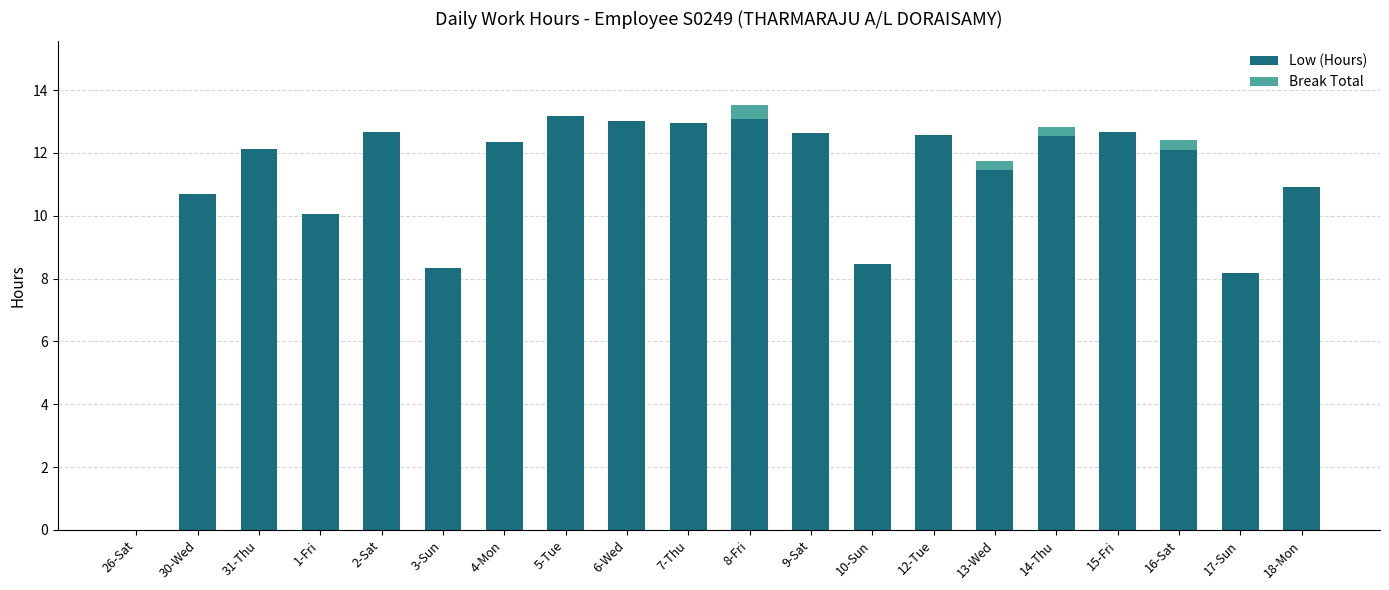

What is the sum of the Low (Hours) values at 2-Sat and 30-Wed?

23.3